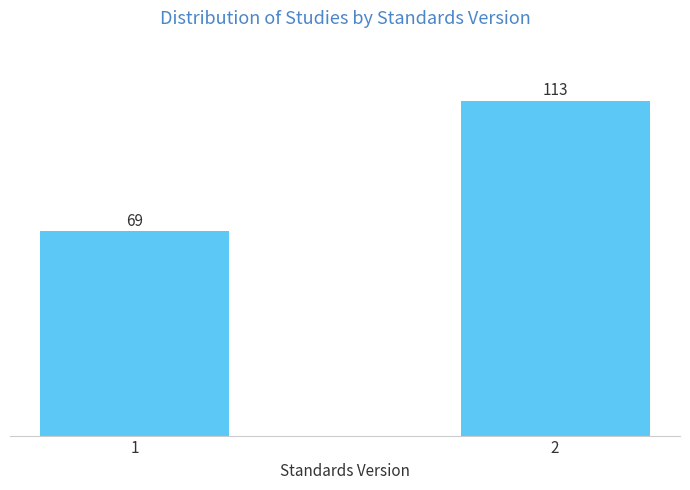

Reading right to left, extract all data points from this chart.

2=113	1=69